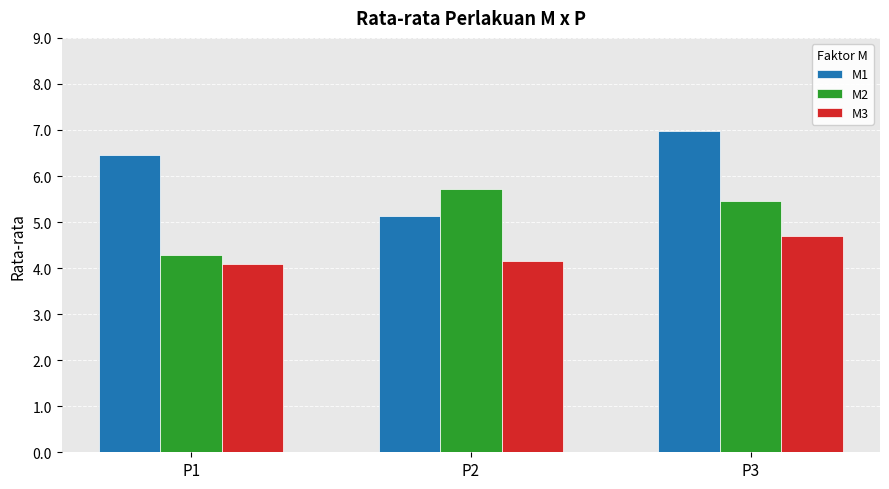

The value of M1 at P2 is 7.5. True or false?

False